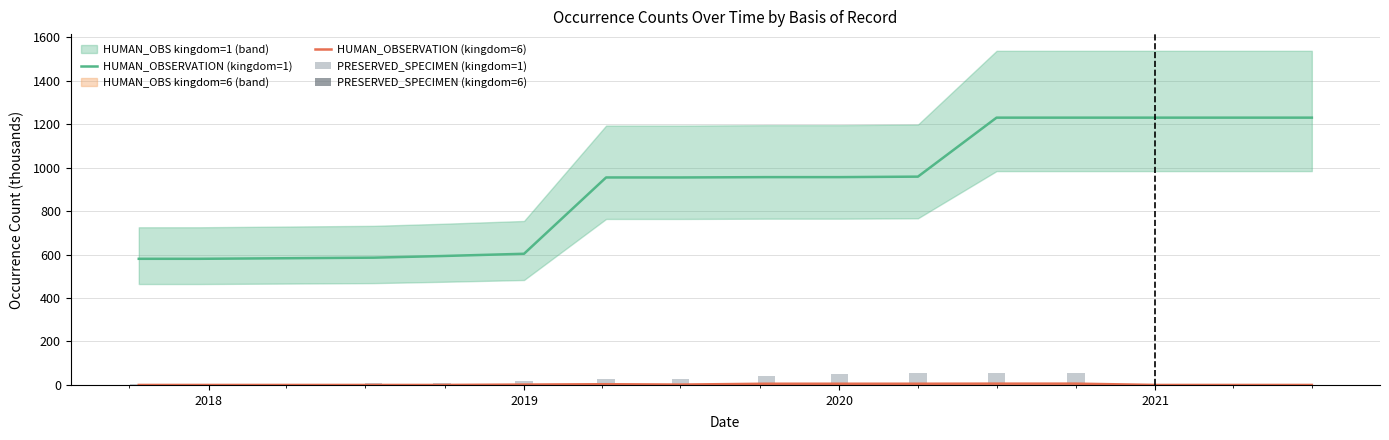

Is it true that HUMAN_OBSERVATION (kingdom=1) equals 356.1 at 2019?

False